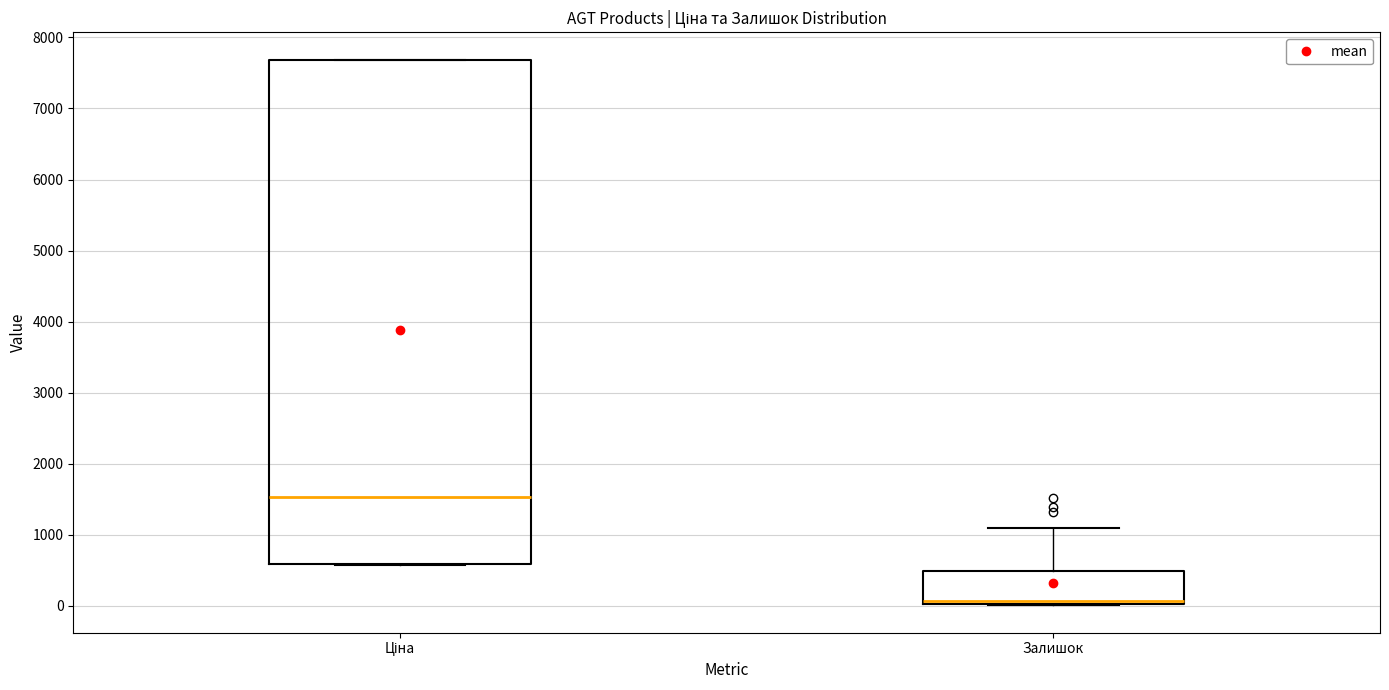

Where does the upper whisker of the box for Залишок end on the y-axis? The values are not printed on the chart, so give them approximately, as read against the axis.

1100